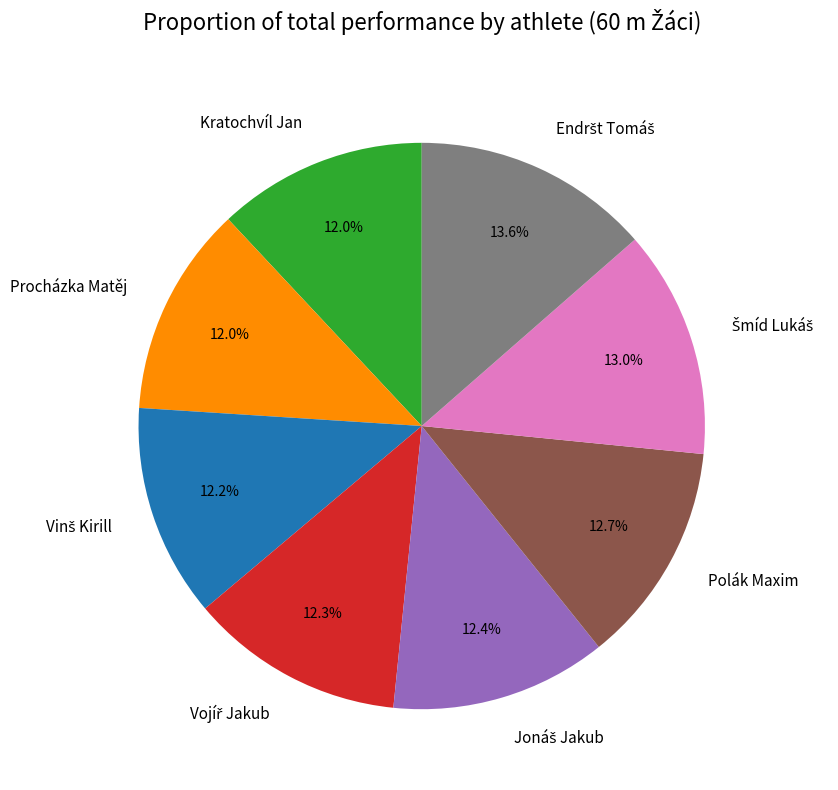

Is there a majority slice in this chart?

No